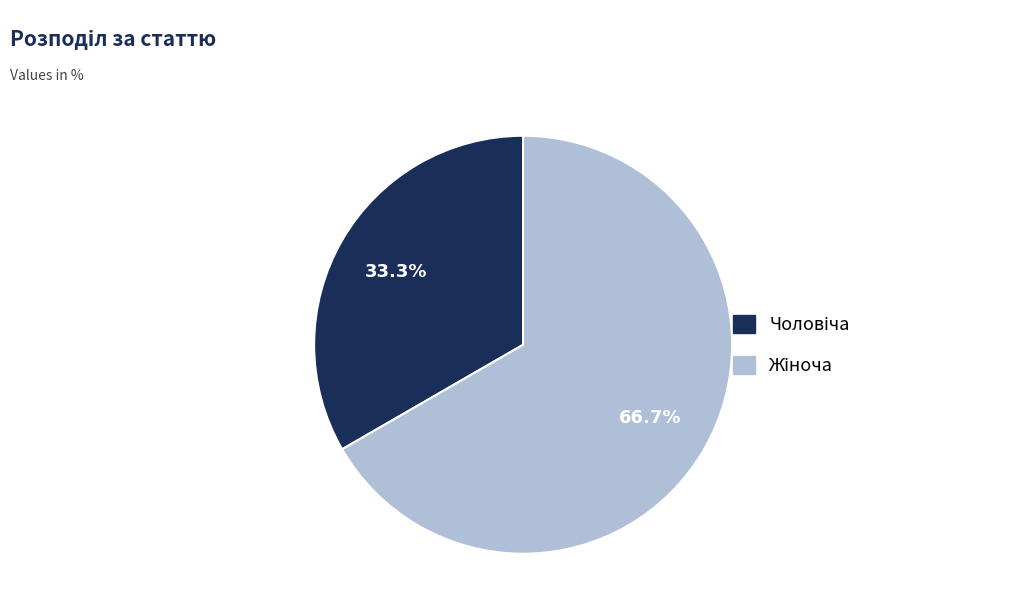

To the nearest percent, what is the average slice percentage?

50%